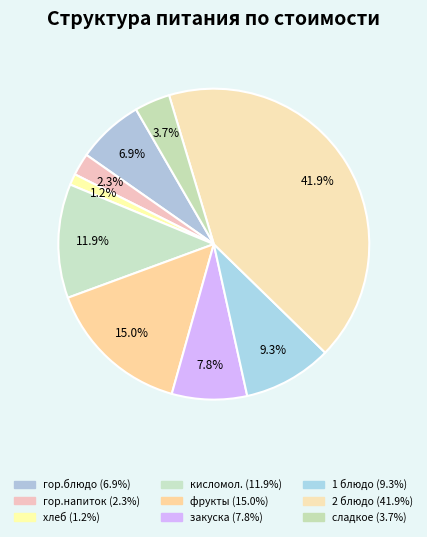

To the nearest percent, what is the difference between the largest and smallest slice percentages?

41%